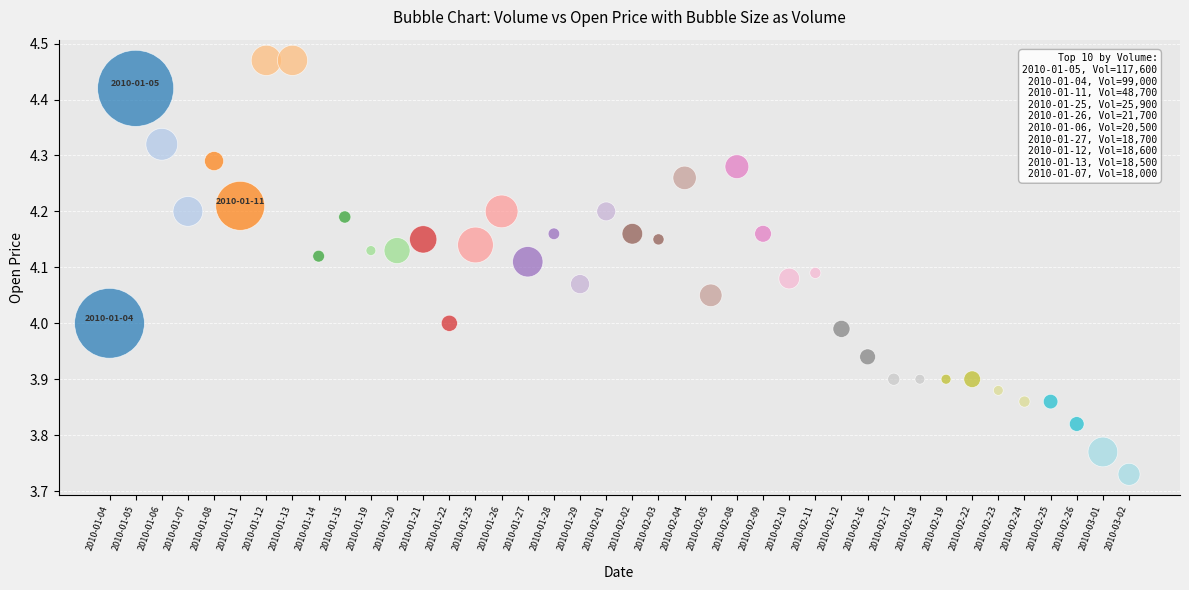

What is the range of Y values (max minus min)?

0.7